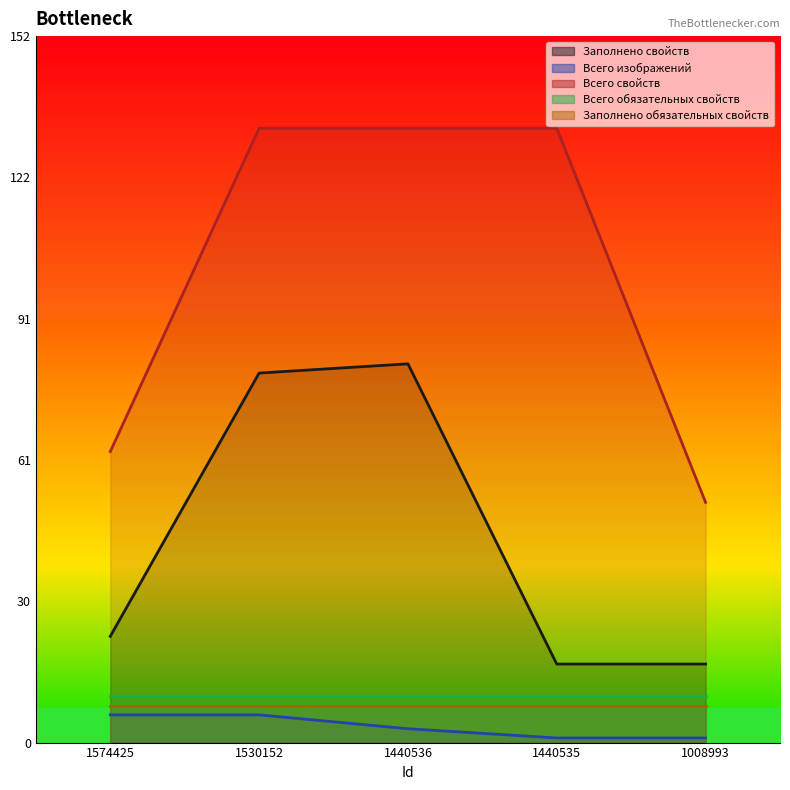

Where is the first local maximum for Заполнено свойств?

1440536